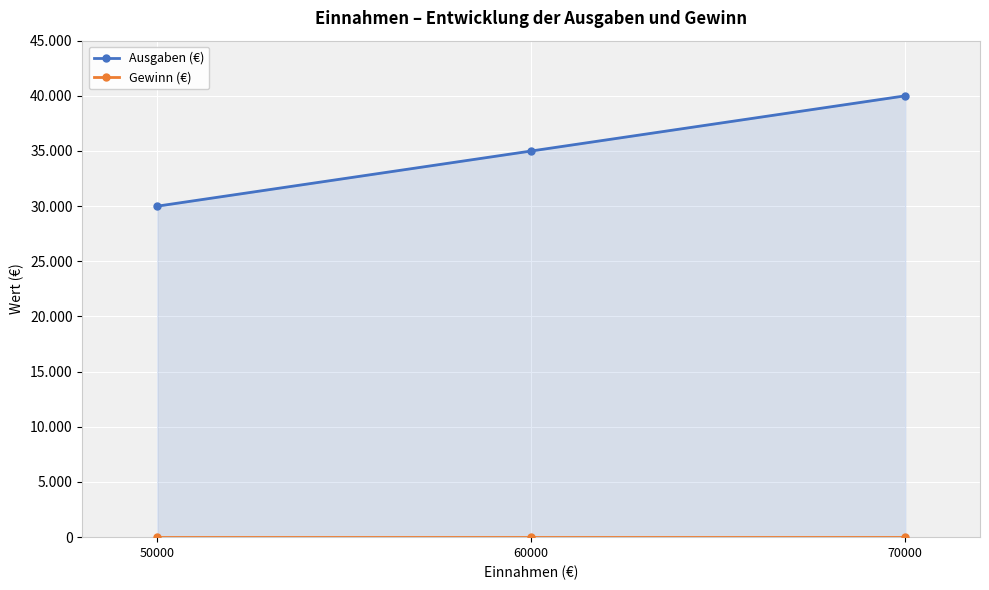

Reading right to left, what are all the values shown in this chart?

Ausgaben (€): 70000=40000	60000=35000	50000=30000
Gewinn (€): 70000=0	60000=0	50000=0